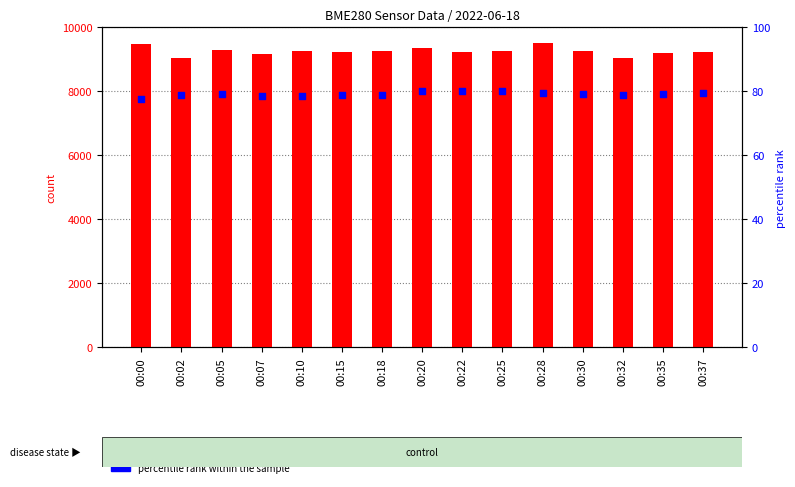

Is the value of percentile rank within the sample at 00:07 greater than the value of count at 00:18?

No